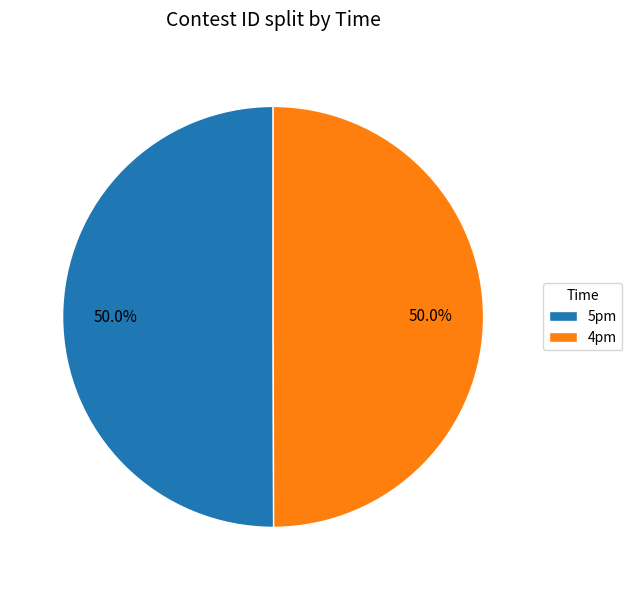

To the nearest percent, what portion does 5pm represent?

50%